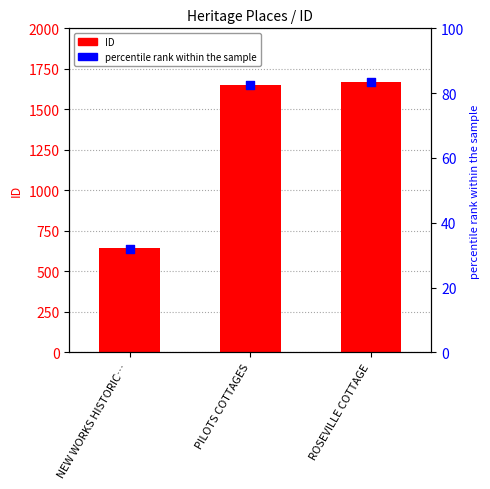

Which series contains the lowest Y value?

percentile rank within the sample